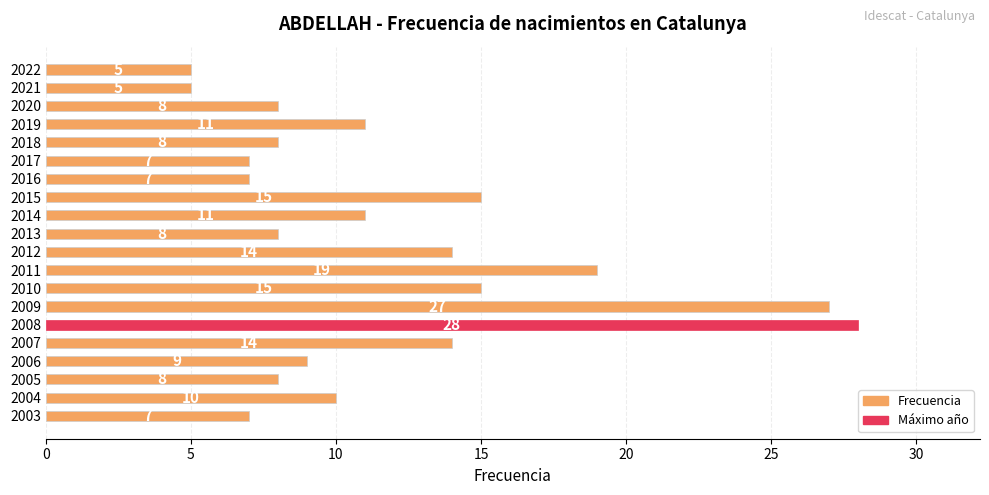

Count the number of categories in the chart.

20